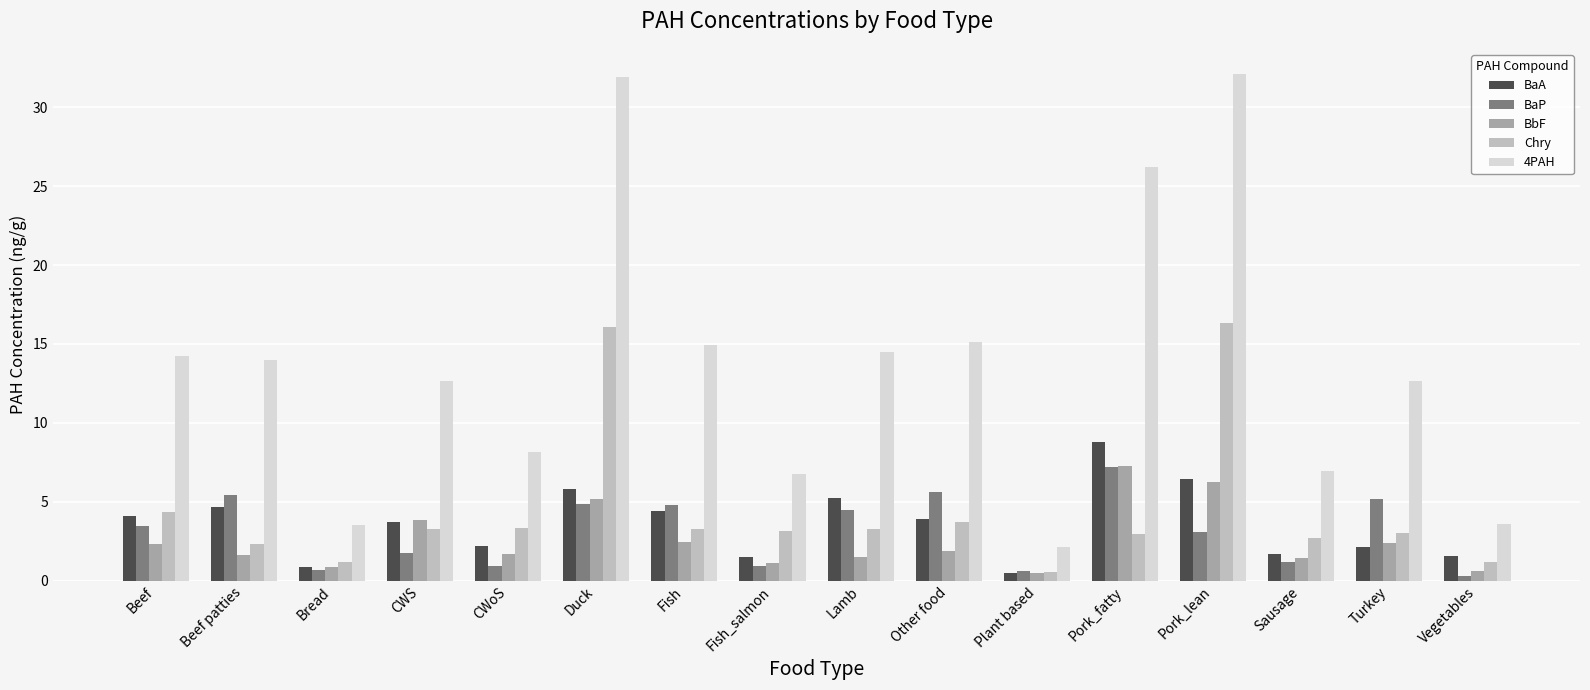

What is the label of the 15th bar from the right?

Beef patties